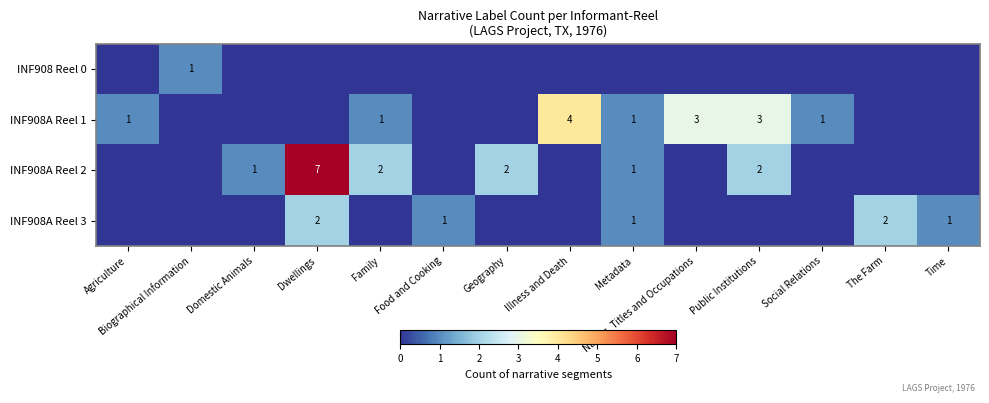

The INF908A Reel 1 series shows 3 at Public Institutions. True or false?

True